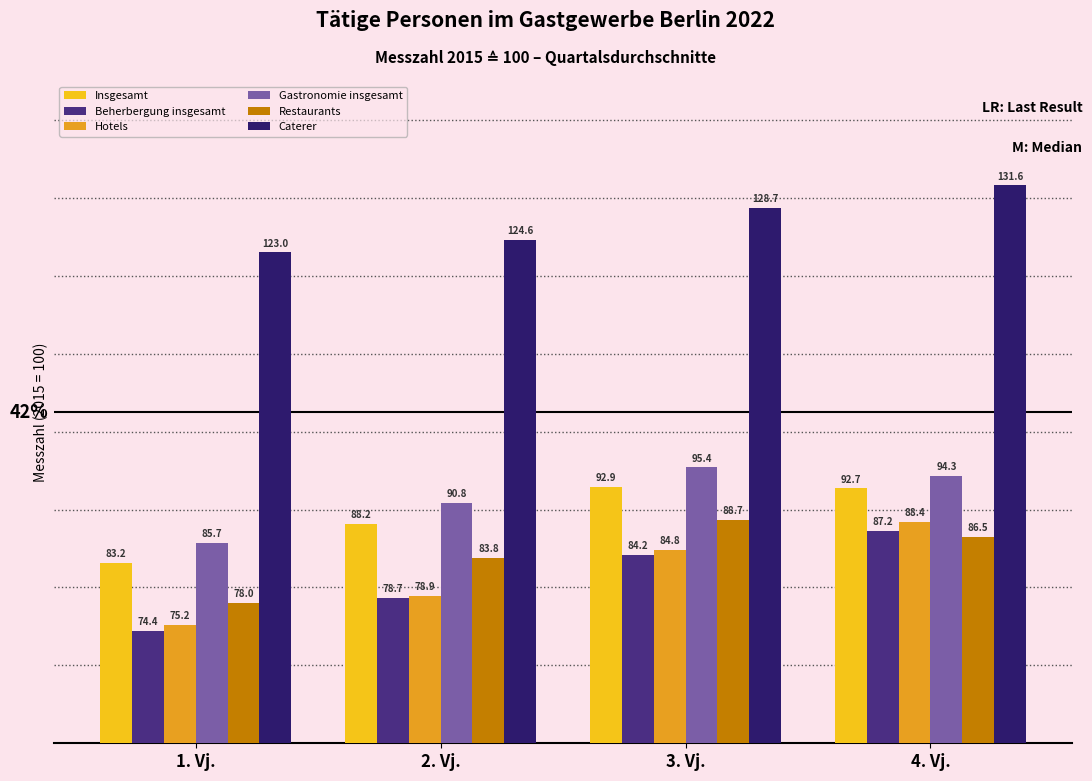

What are all the series names shown in the legend?

Insgesamt, Beherbergung insgesamt, Hotels, Gastronomie insgesamt, Restaurants, Caterer